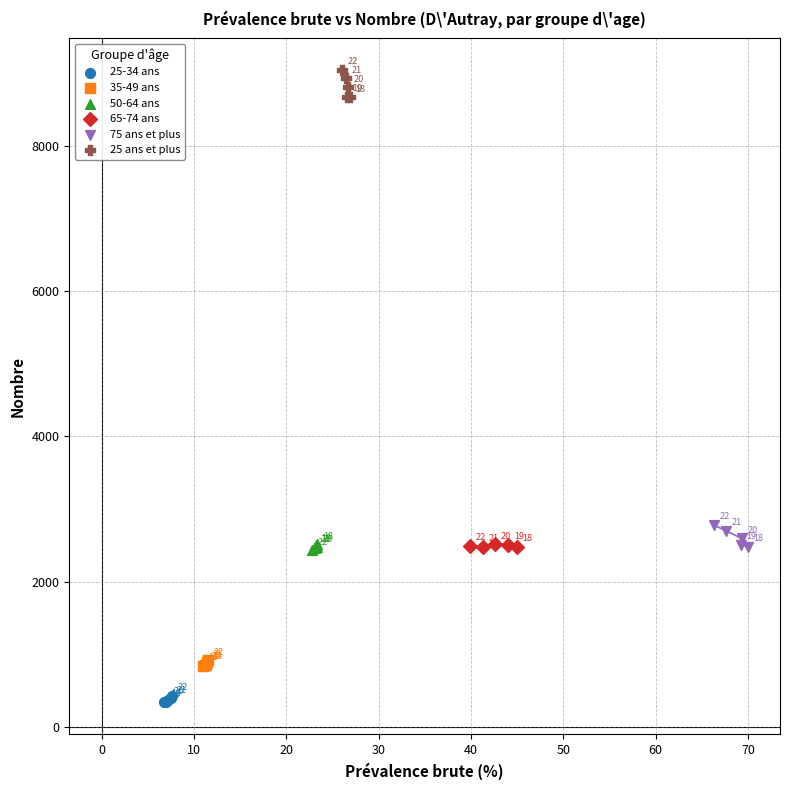

What are all the series names shown in the legend?

25-34 ans, 35-49 ans, 50-64 ans, 65-74 ans, 75 ans et plus, 25 ans et plus